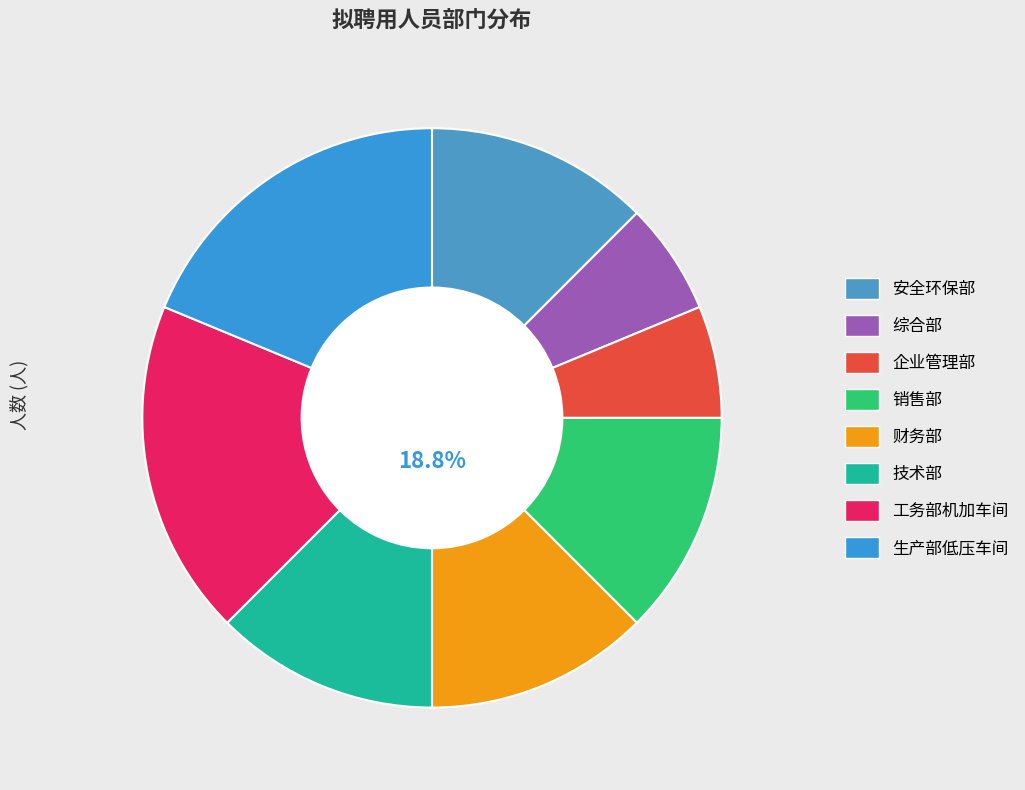

To the nearest percent, what is the average slice percentage?

12%